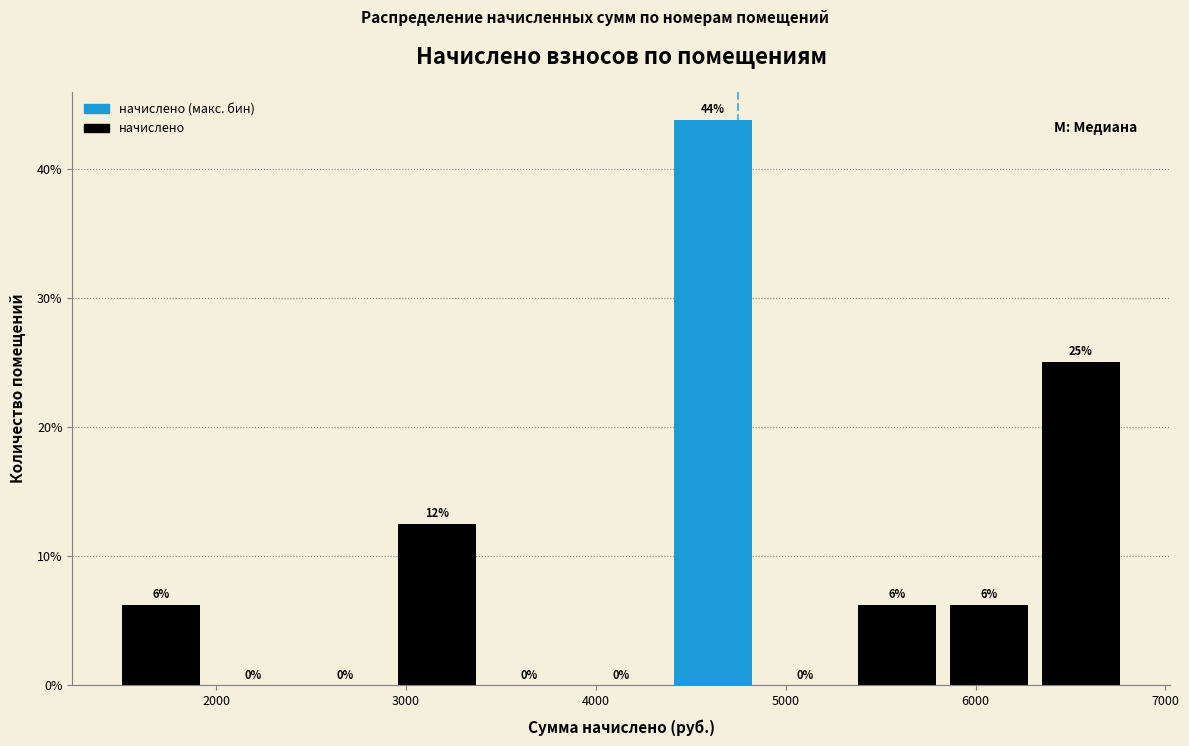

Which range on the x-axis has the tallest bar?

4400 to 4900